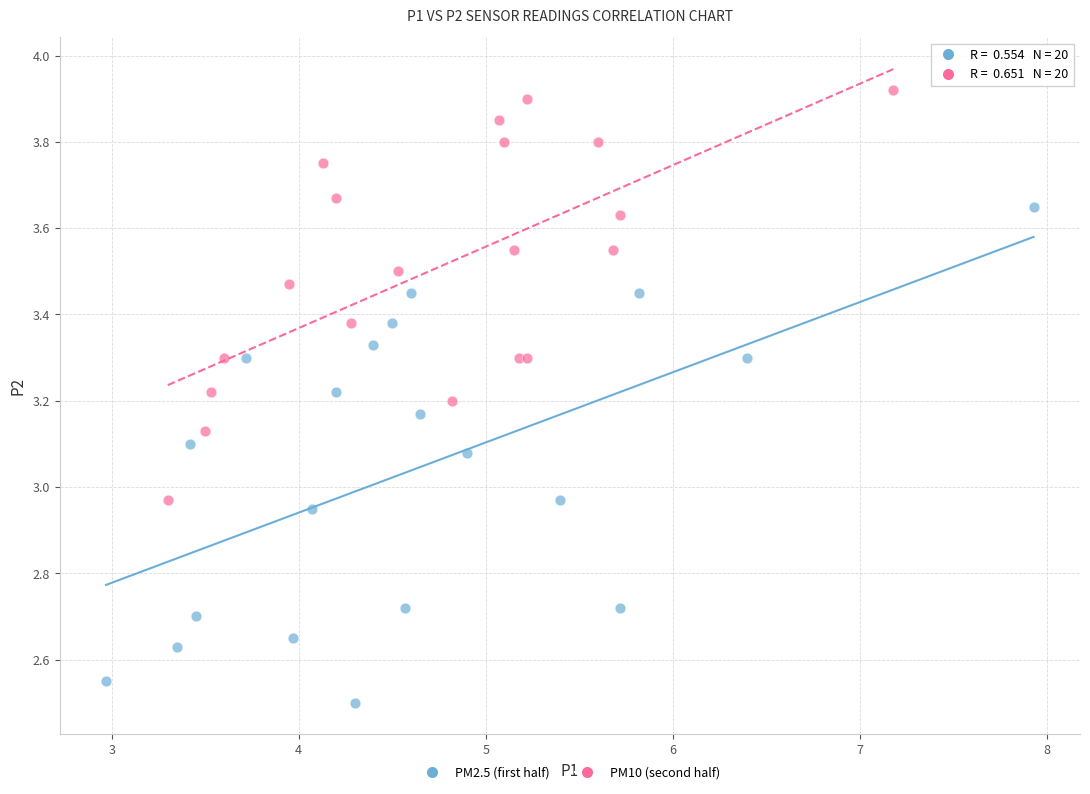

Which series reaches the maximum Y coordinate?

PM10 (second half)